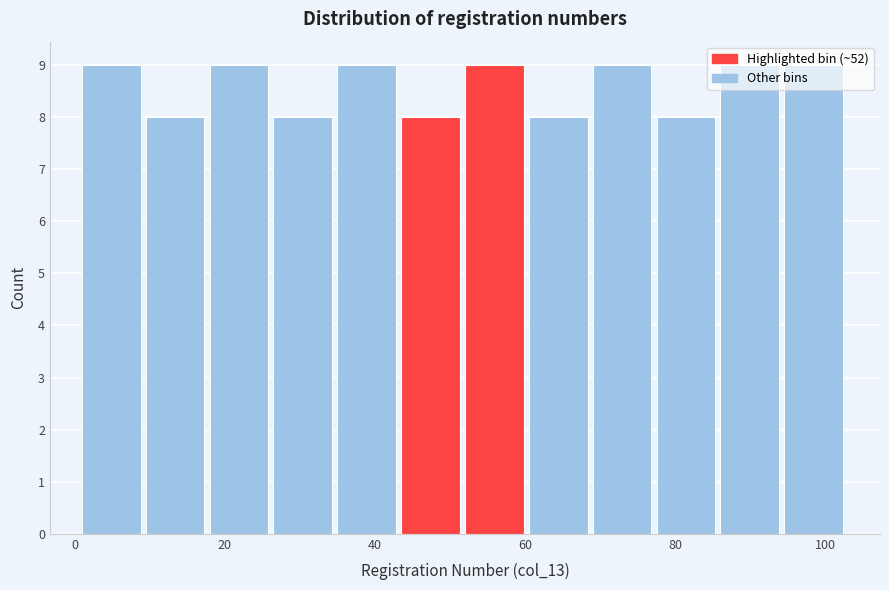

Reading left to right, transcribe this chart: for each bar, give the range it covers on the x-axis and its height. Neither the bar edges nor the heights are printed on the chart, so give them approximately, as read against the axes.

1.0 to 9.5: 9
9.5 to 18.0: 8
18.0 to 26.5: 9
26.5 to 35.0: 8
35.0 to 43.5: 9
43.5 to 52.0: 8
52.0 to 60.5: 9
60.5 to 69.0: 8
69.0 to 77.5: 9
77.5 to 86.0: 8
86.0 to 94.5: 9
94.5 to 103.0: 9